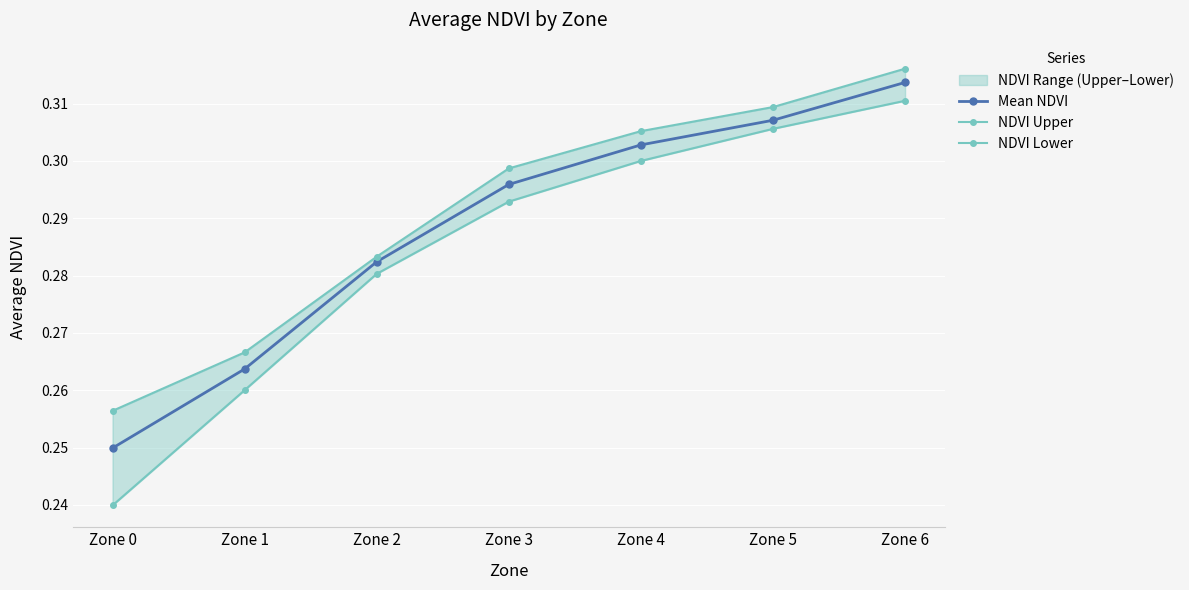

How many lines are shown in the chart?

3